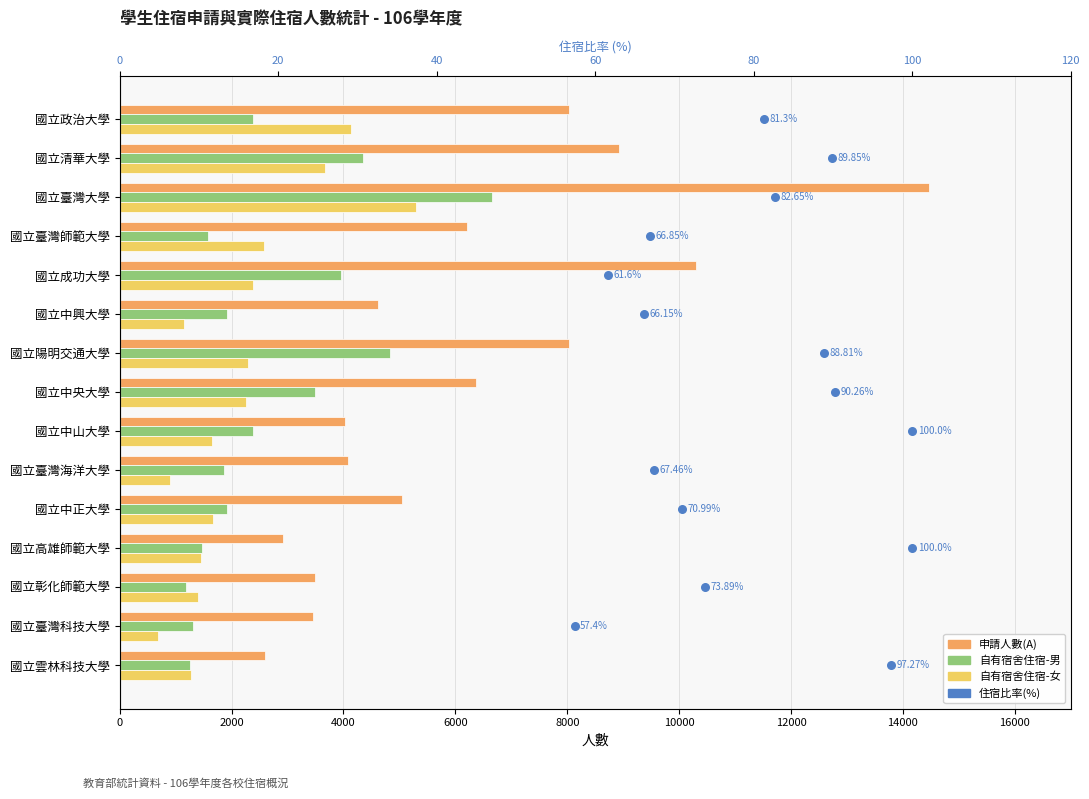

Which series has the widest spread of Y values?

申請人數(A)